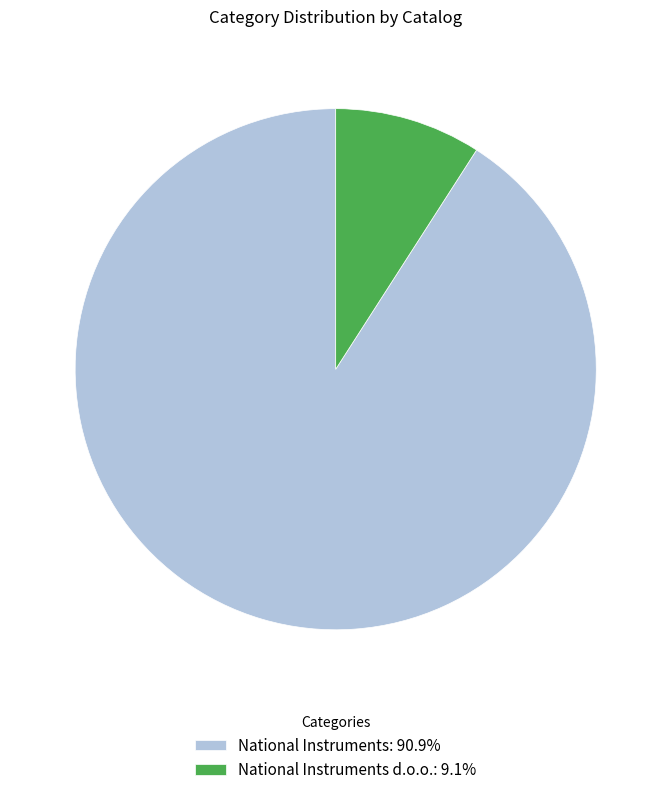

How many segments does this pie chart have?

2